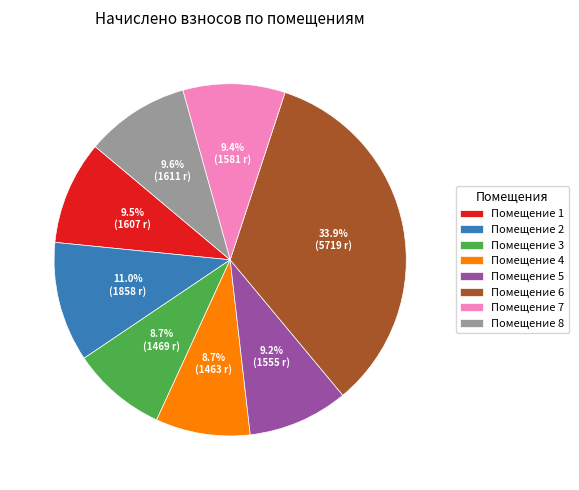

Which slice is the largest?

Помещение 6